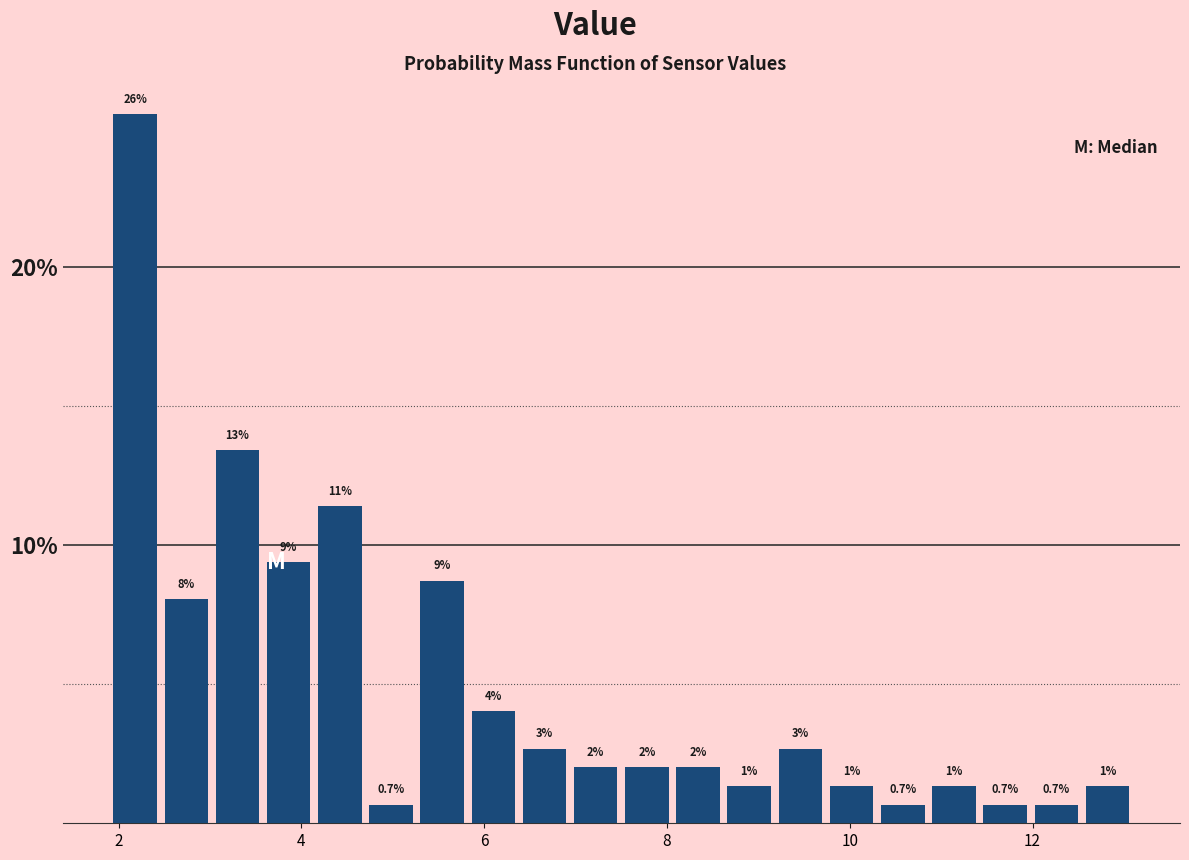

Read against the x-axis, roughly where is the centre of the tallest bar?

2.2